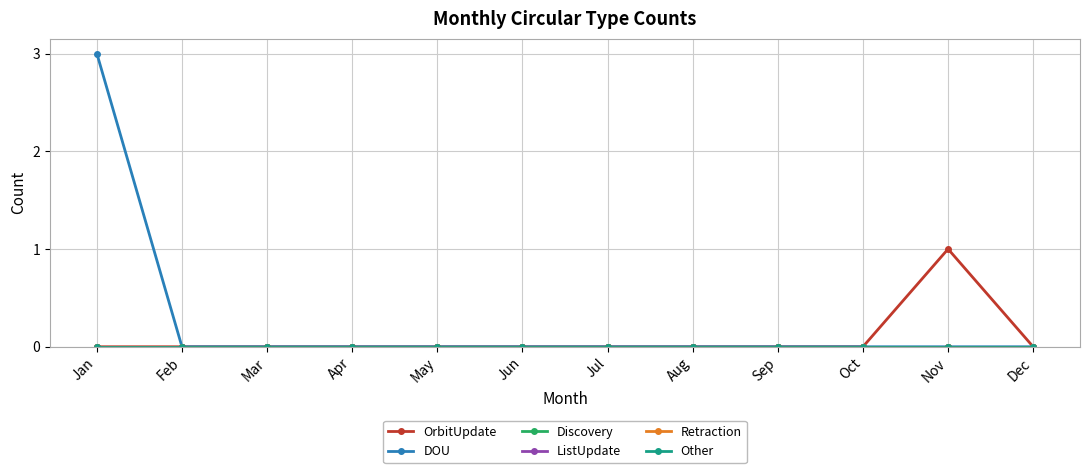

Does the chart have visible grid lines?

Yes